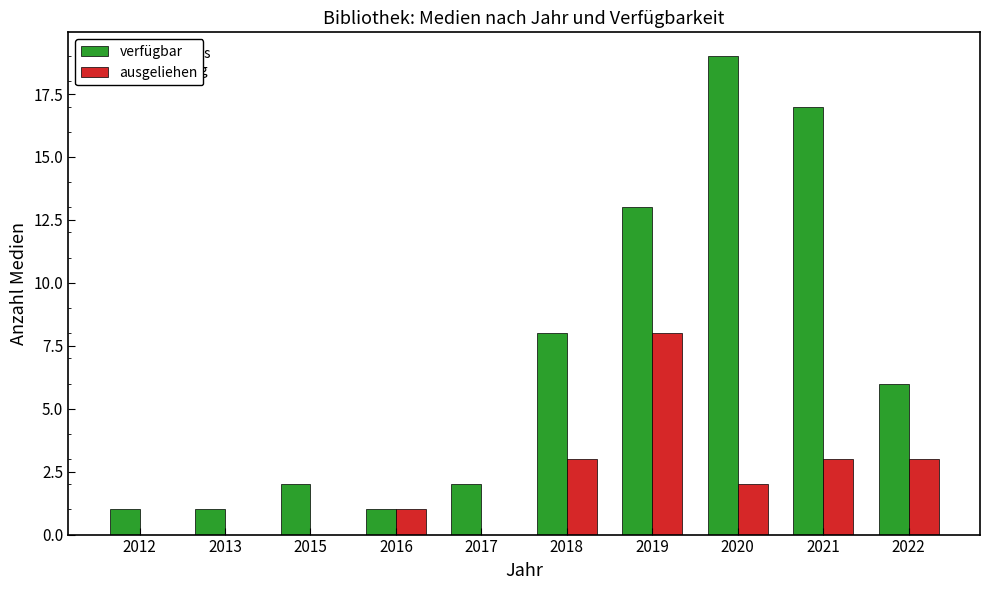

True or false: verfügbar has a value of 8 at 2018.

True